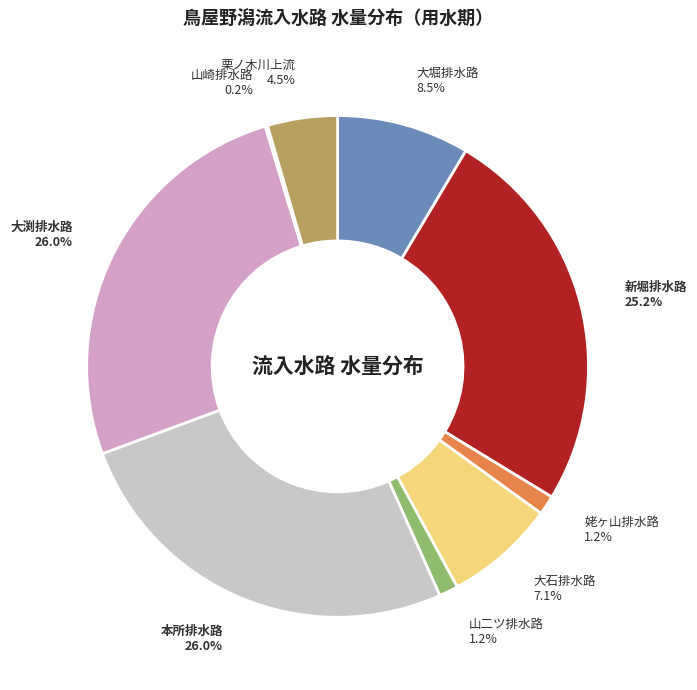

Is there a majority slice in this chart?

No